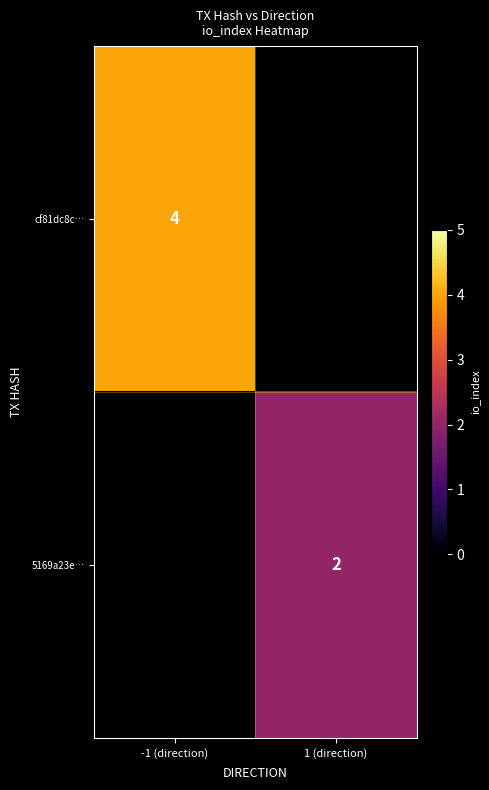

The value of cf81dc8c… at -1 (direction) is 6. True or false?

False